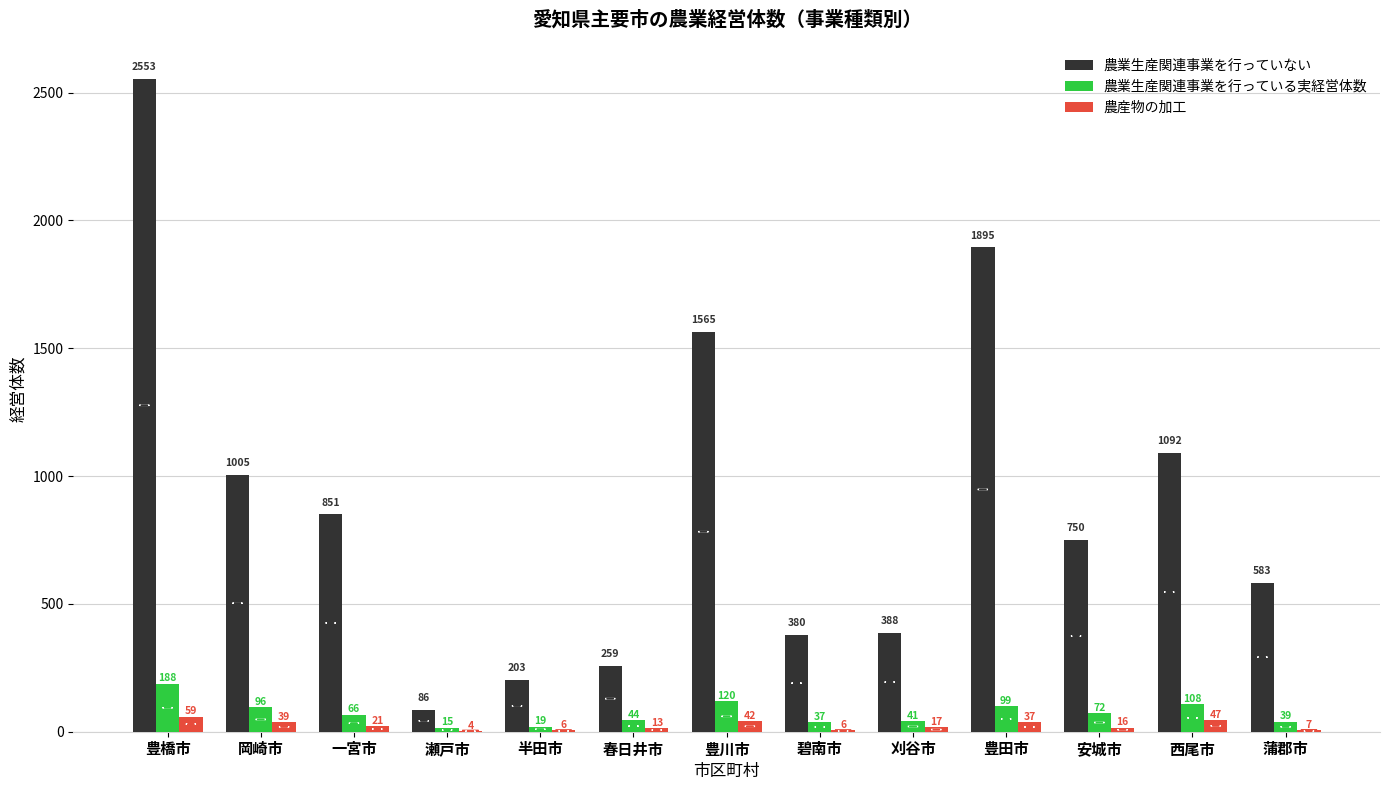

Does the chart contain stacked bars?

No